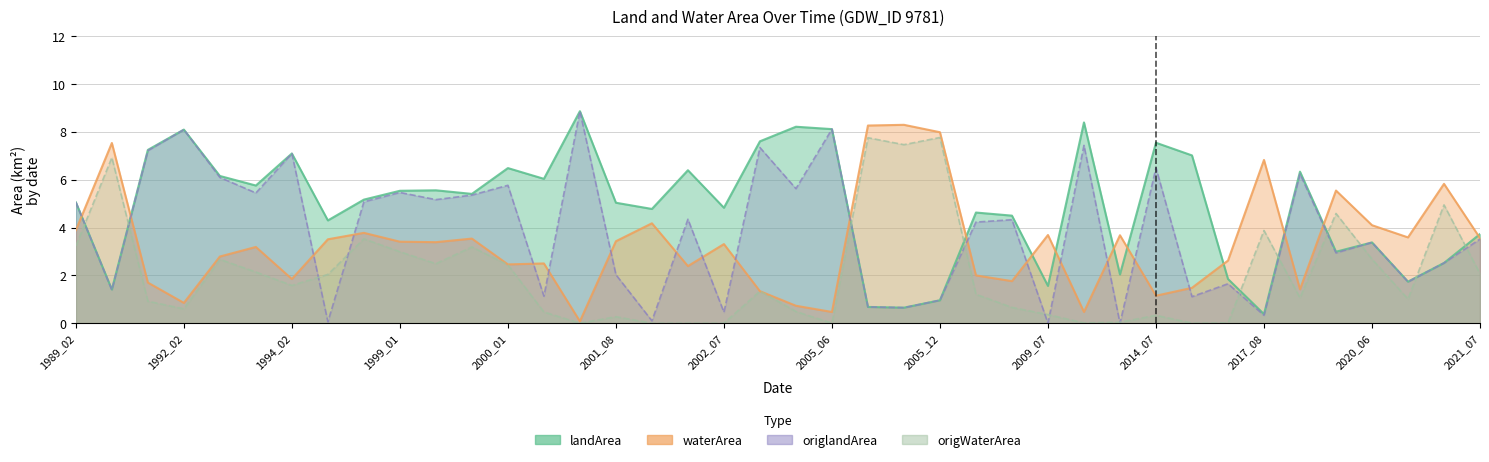

Which series changed the most between 2001_10 and 2019_07?

origlandArea